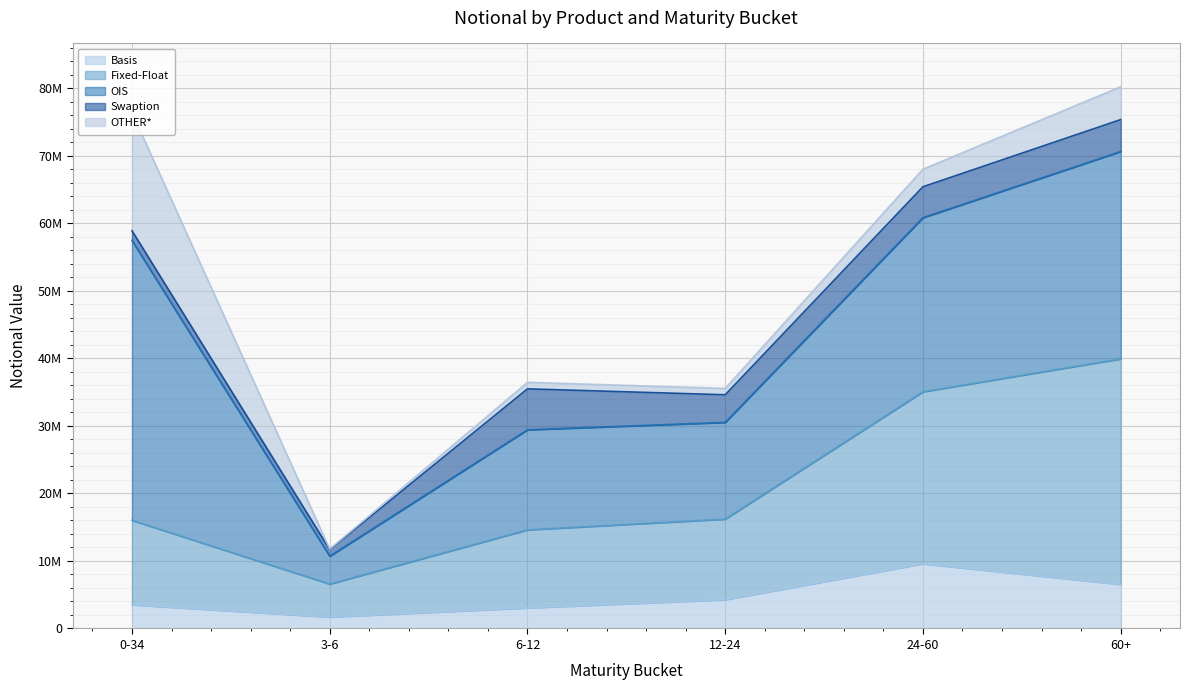

What is the approximate value of Swaption at 12-24?

4086996